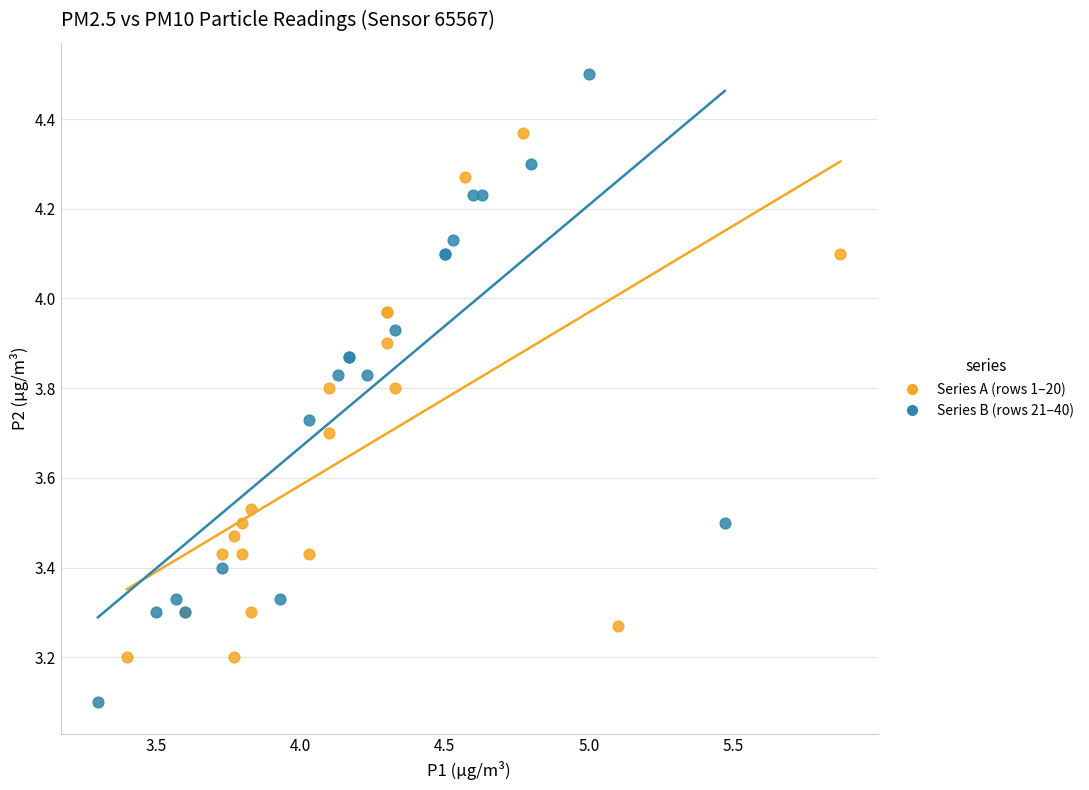

Which series contains the lowest Y value?

Series B (rows 21–40)